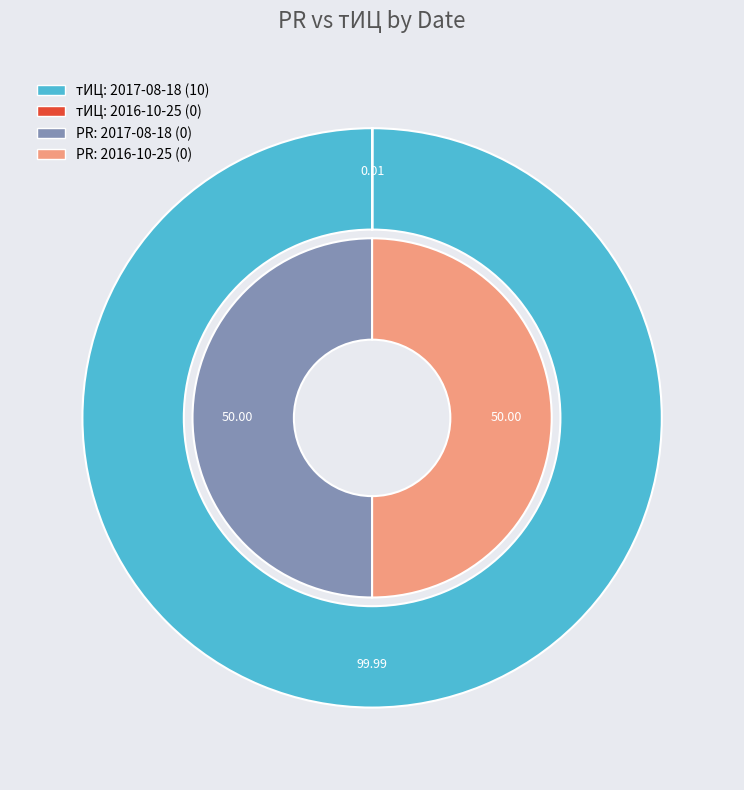

Which series changed the most between 2017-08-18 and 2016-10-25?

тИЦ